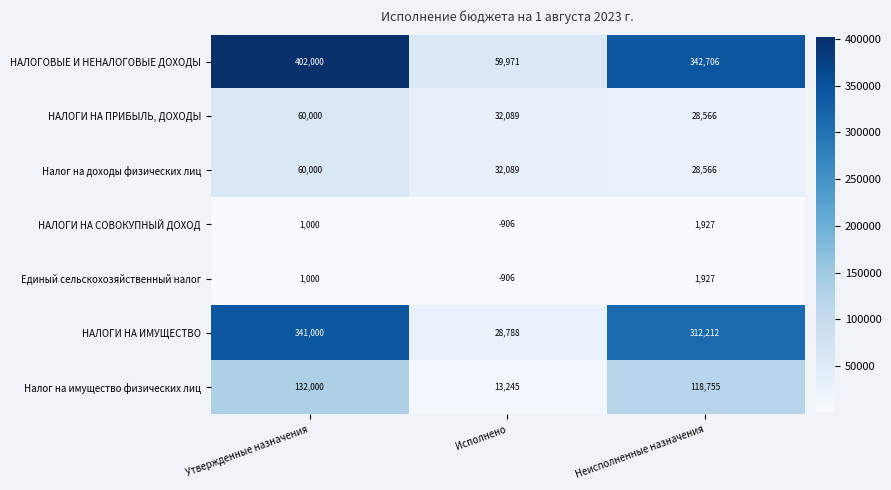

What is the difference between the maximum and minimum values in the Единый сельскохозяйственный налог series?

2833